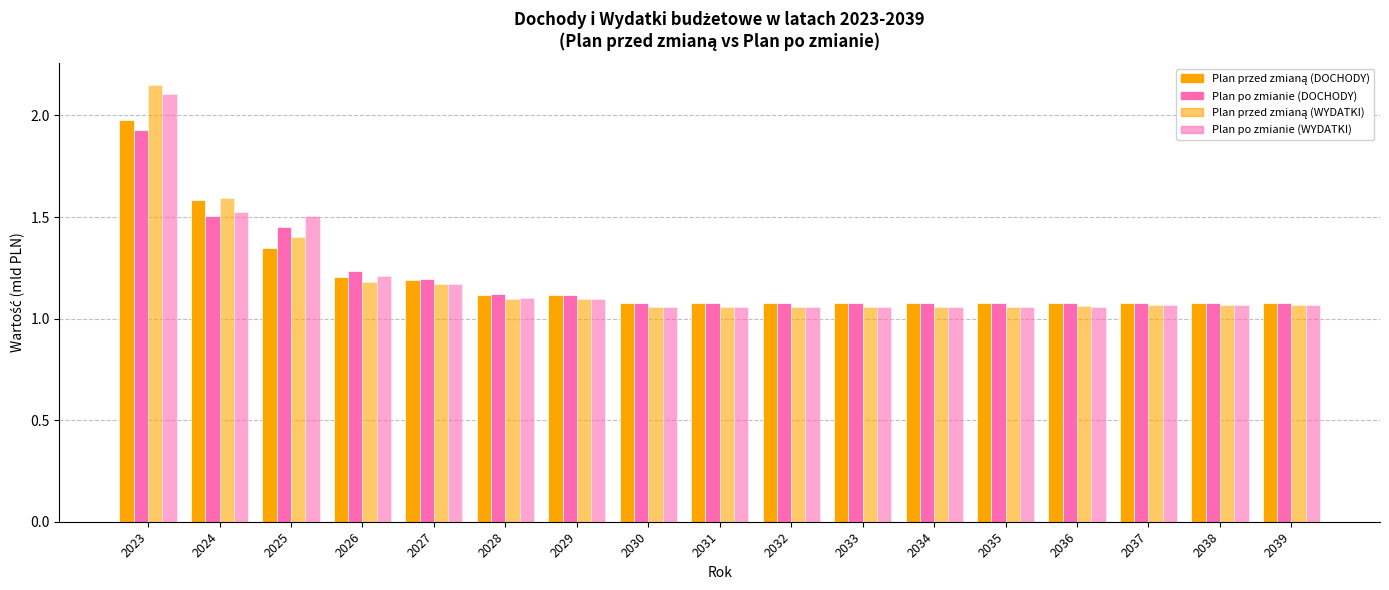

List the series in order of their peak value, lowest first.

Plan po zmianie (DOCHODY), Plan przed zmianą (DOCHODY), Plan po zmianie (WYDATKI), Plan przed zmianą (WYDATKI)